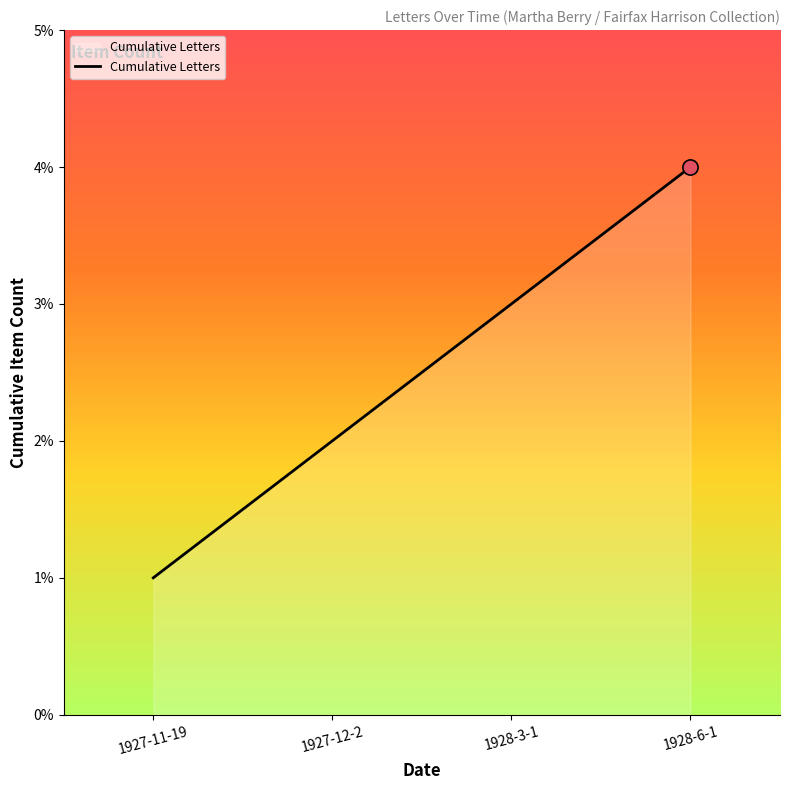

What is the change in value from 1928-3-1 to 1928-6-1?

+1